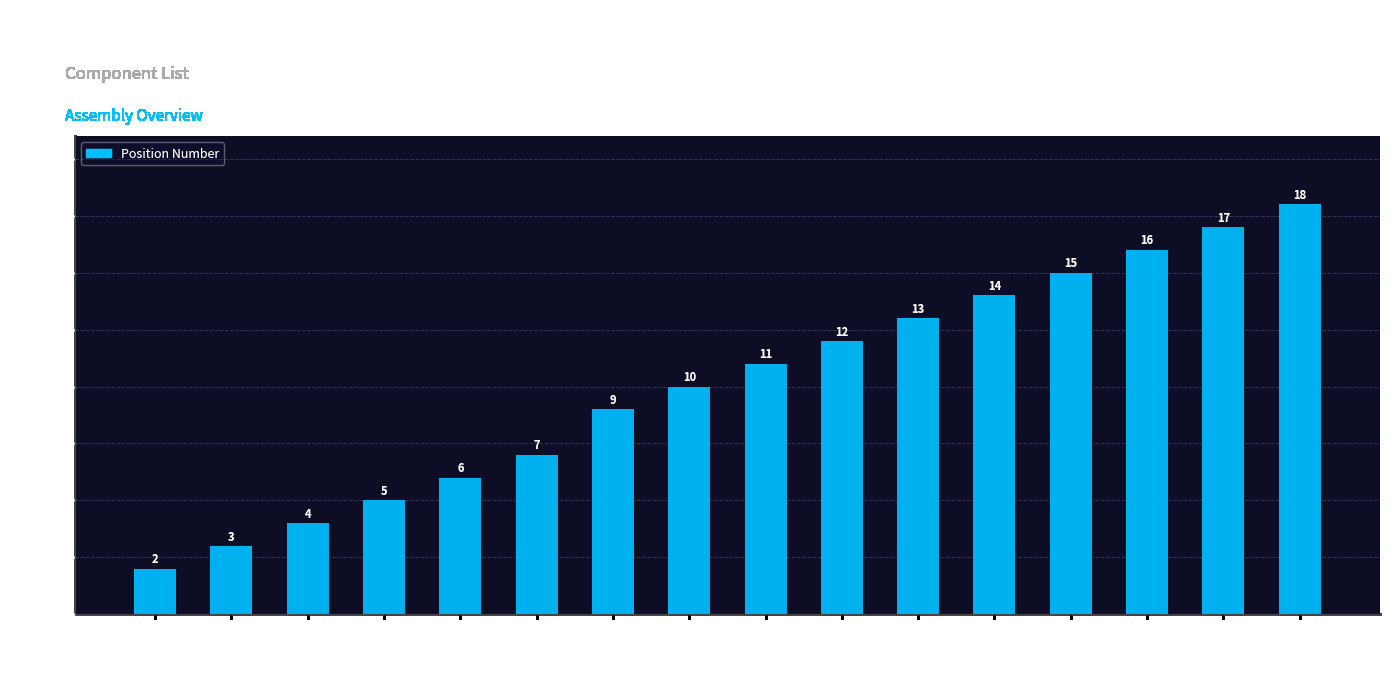

Reading left to right, list all the values displayed in this chart.

M81764=2	M81763=3	M75048=4	1221598=5	1221599=6	M70037=7	M57770=9	20002358=10	20002359=11	M75051=12	M70038=13	1222663=14	1221604=15	M67890=16	M67891=17	1225104=18